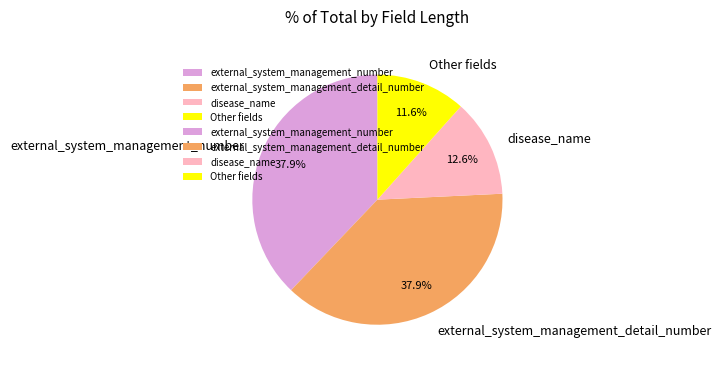

Count the number of slices in the pie.

4